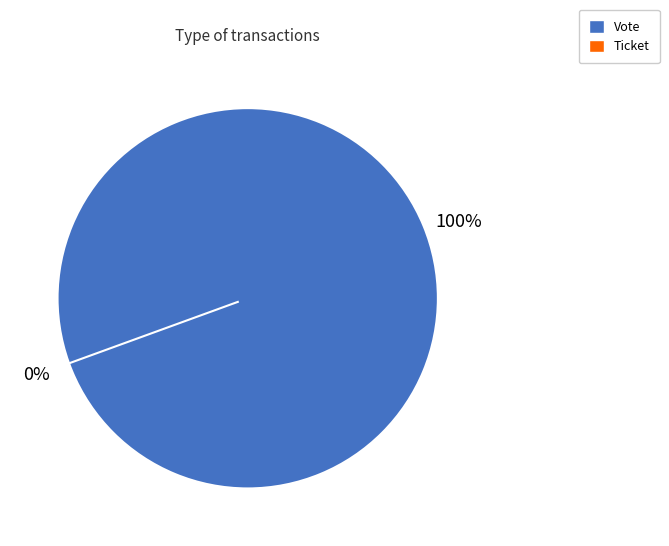

True or false: Vote accounts for 100% of the total.

True